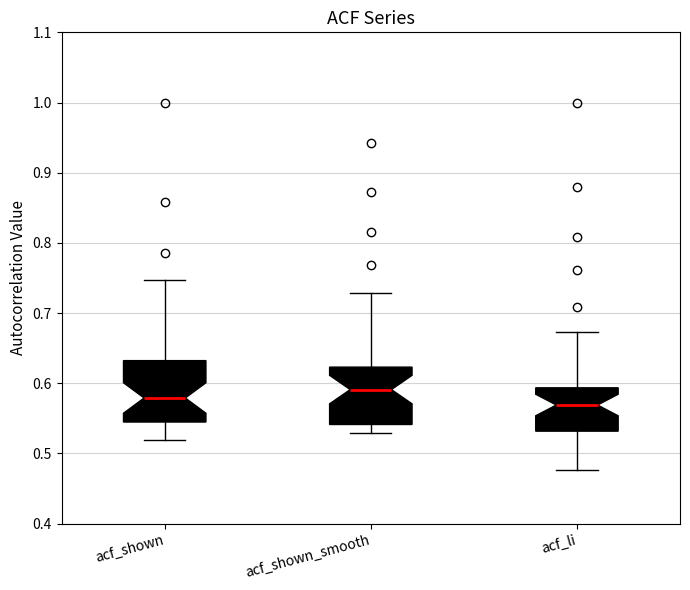

Reading left to right, read every box against the y-axis: the position of its median line, the range the box covers, and the ends of its whiskers. The values are not printed on the chart, so give them approximately, as read against the axis.

acf_shown: median 0.58, box 0.54 to 0.63, whiskers 0.52 to 0.75
acf_shown_smooth: median 0.59, box 0.54 to 0.62, whiskers 0.53 to 0.73
acf_li: median 0.57, box 0.53 to 0.59, whiskers 0.48 to 0.67